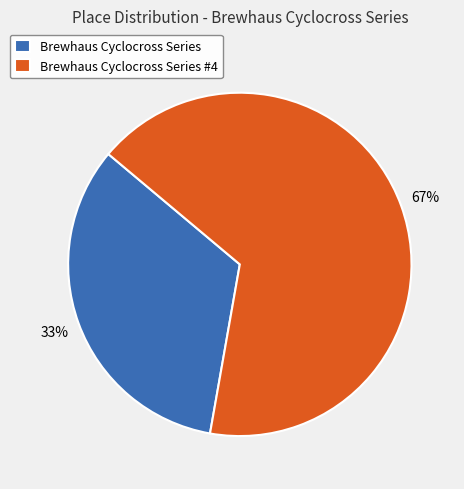

Combined, do Brewhaus Cyclocross Series #4 and Brewhaus Cyclocross Series account for over 50%?

Yes